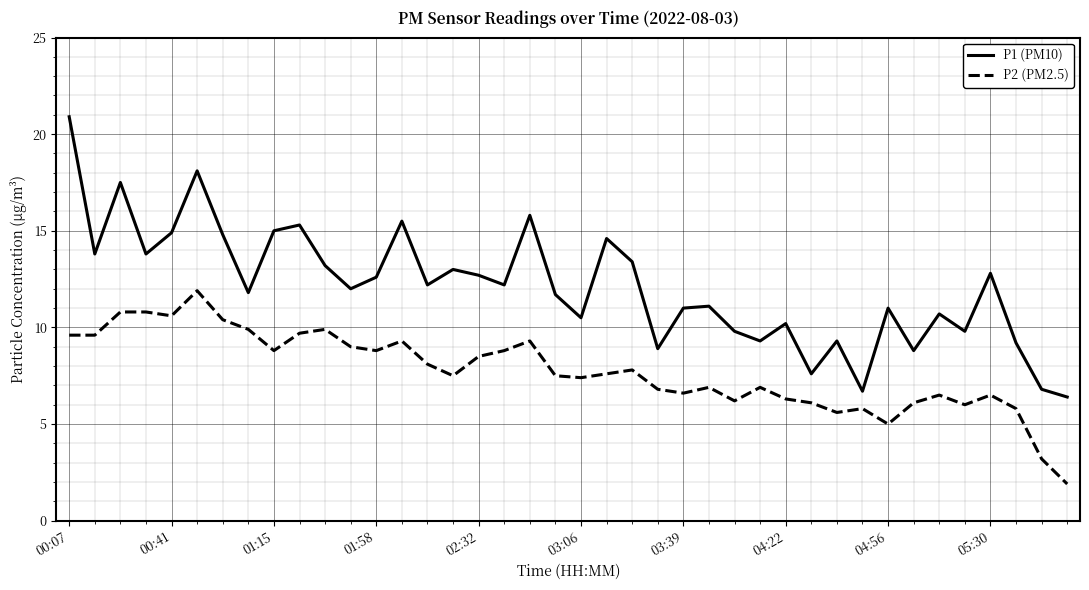

What is the sum of all P1 (PM10) values?

484.7